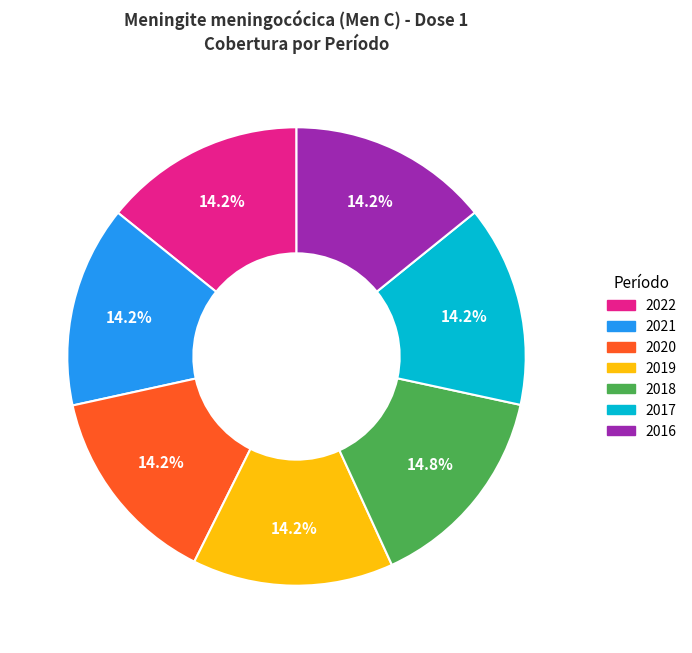

Count the number of slices in the pie.

7